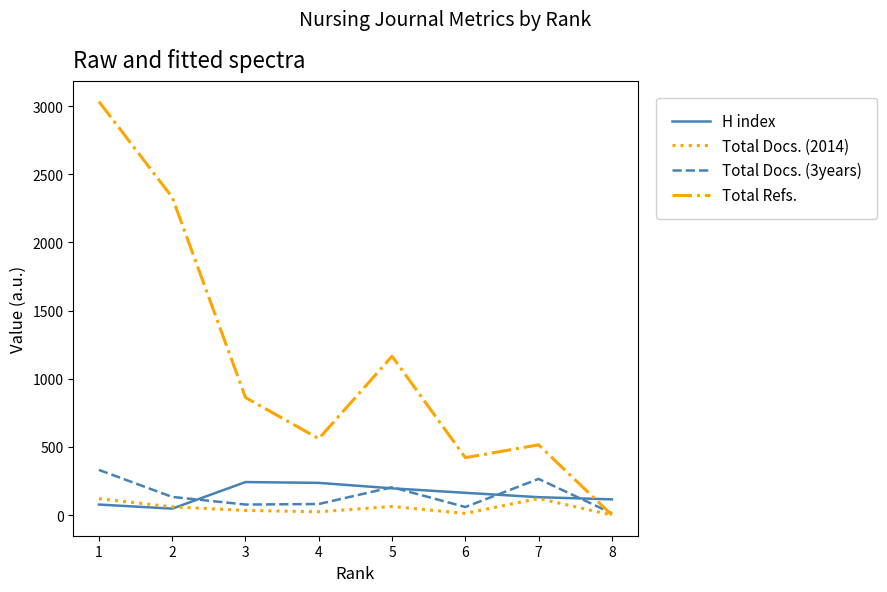

What is the approximate value of Total Refs. at 3, to the nearest 100?

900